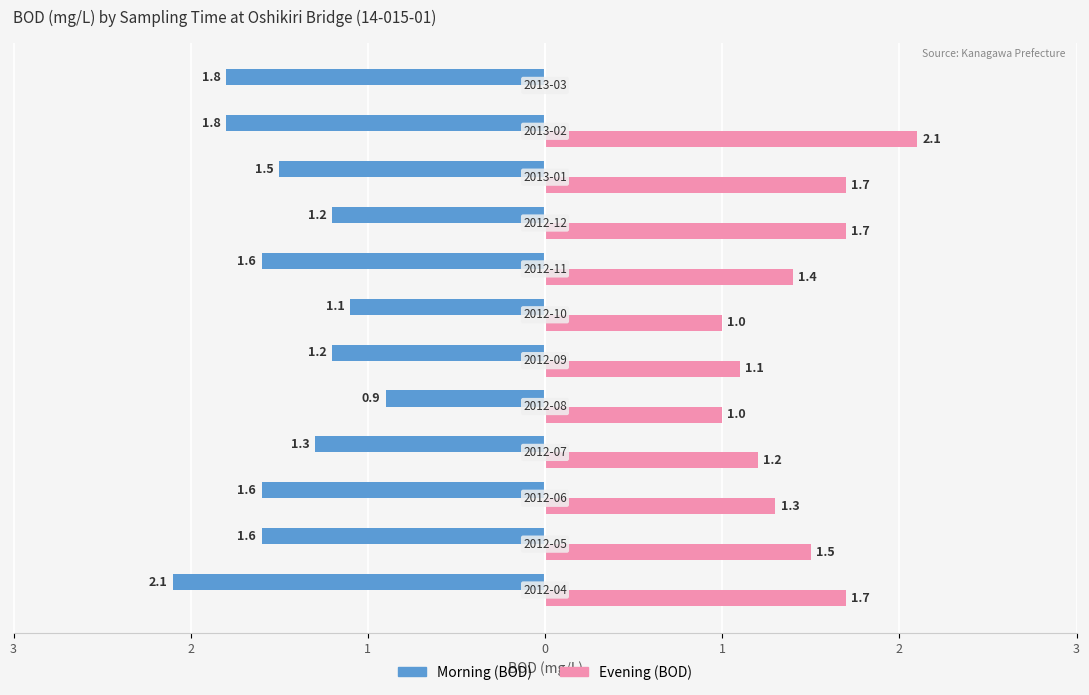

What is the maximum value for Evening (BOD)?

2.1